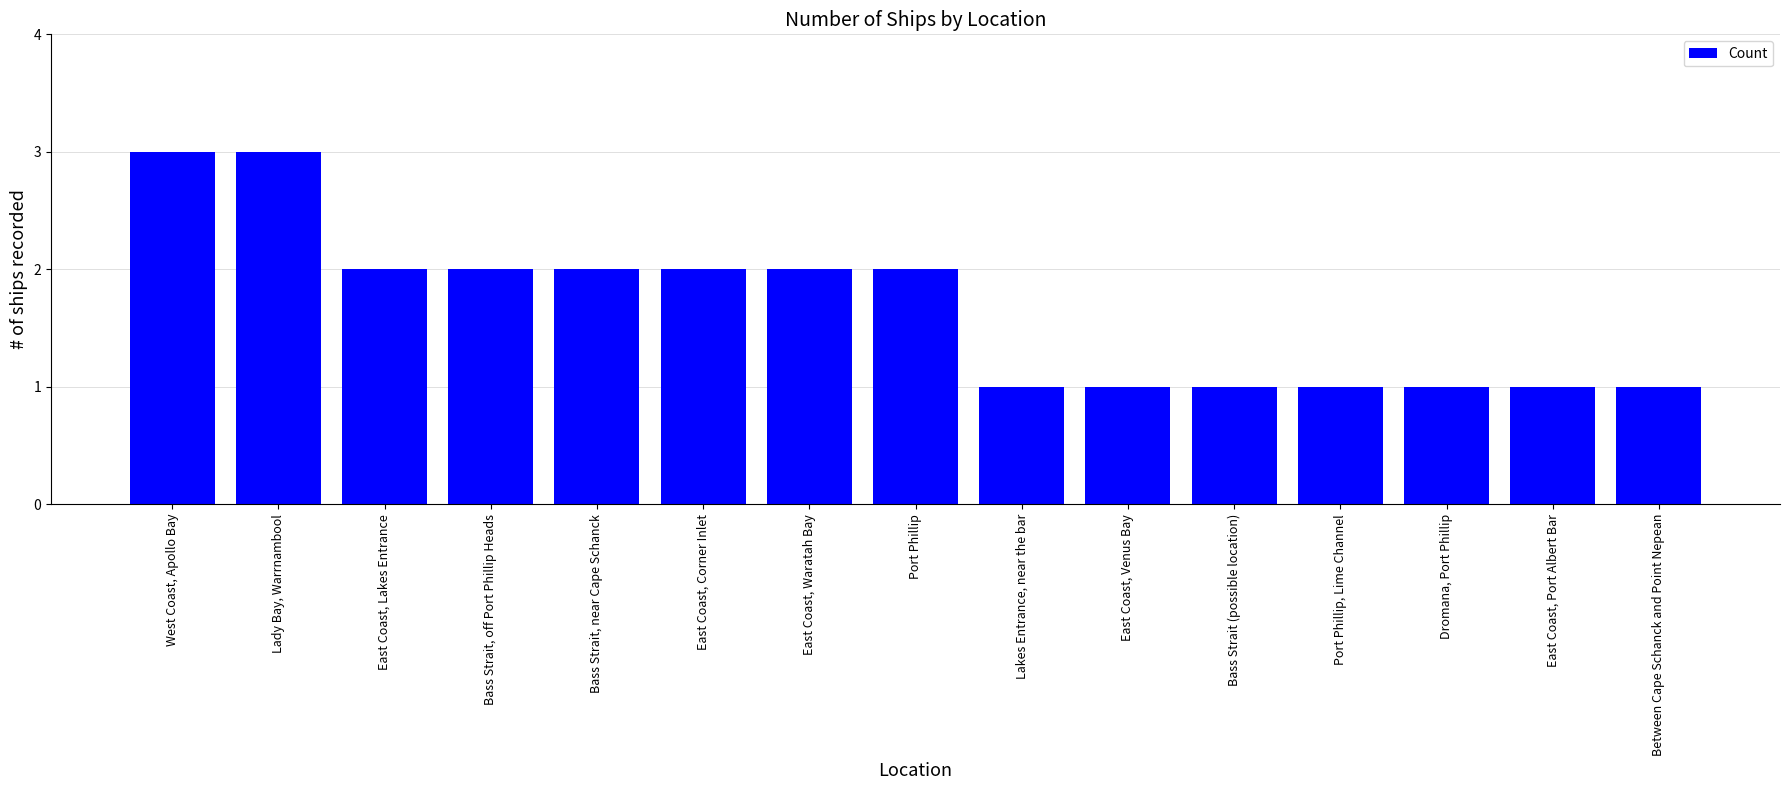

Is it true that the value at Bass Strait, near Cape Schanck is 3?

False